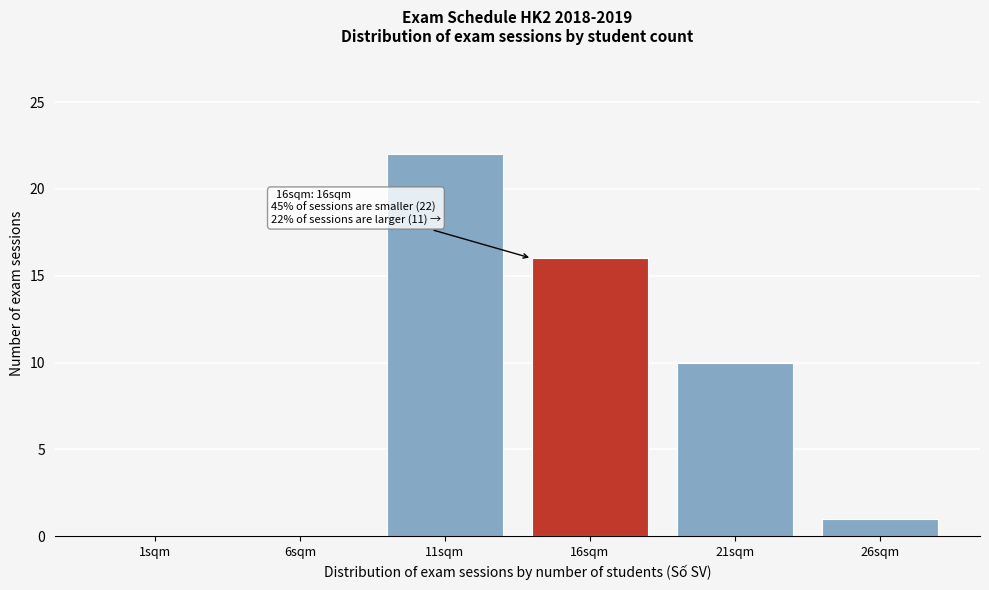

Reading left to right, list all the values displayed in this chart.

1sqm=0	6sqm=0	11sqm=22	16sqm=16	21sqm=10	26sqm=1